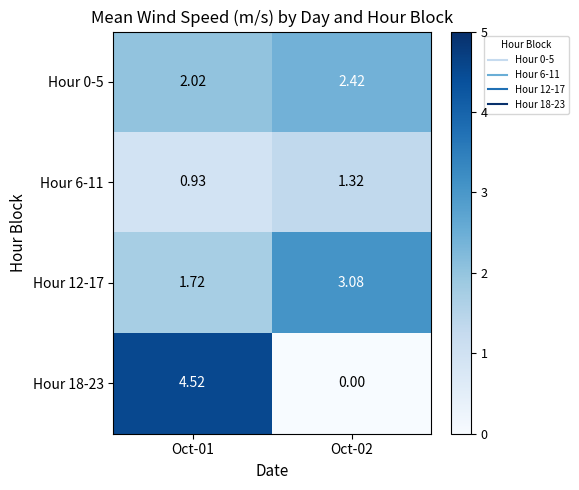

Is the value of Hour 18-23 at Oct-02 greater than the value of Hour 0-5 at Oct-01?

No